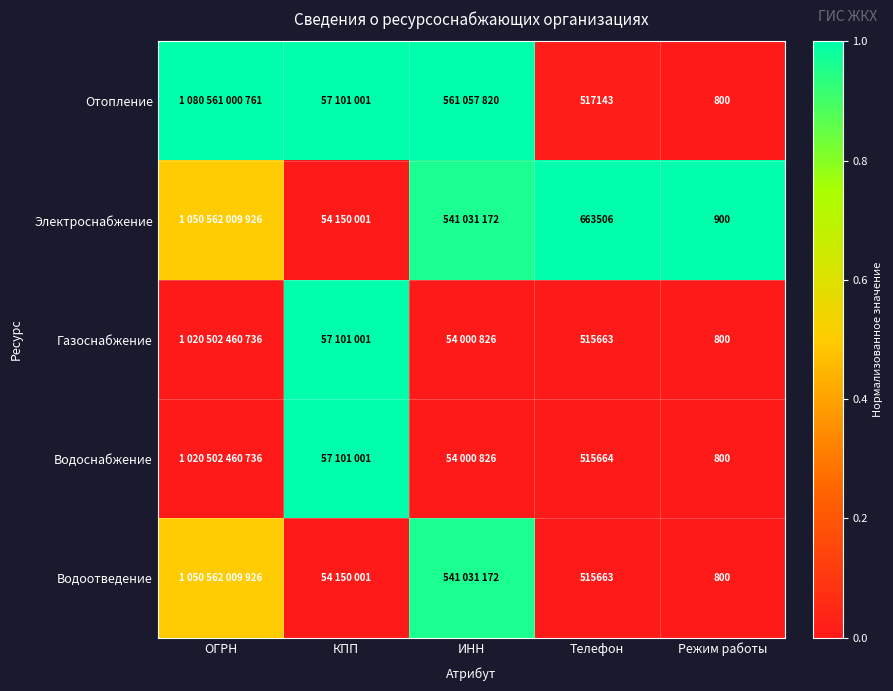

At which label does Водоотведение reach its peak?

ИНН